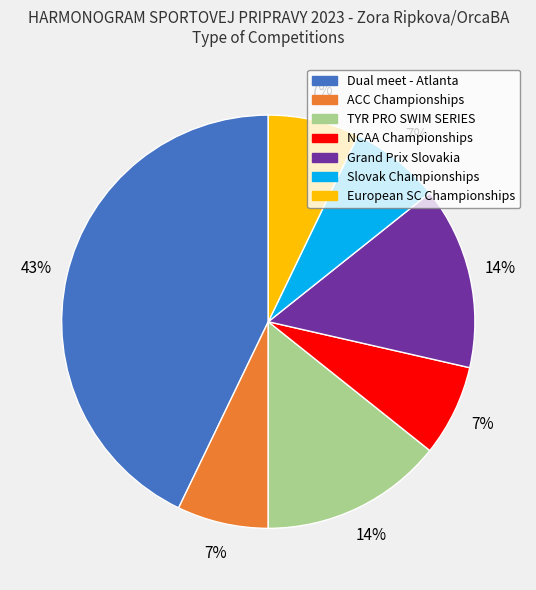

Count the number of slices in the pie.

7